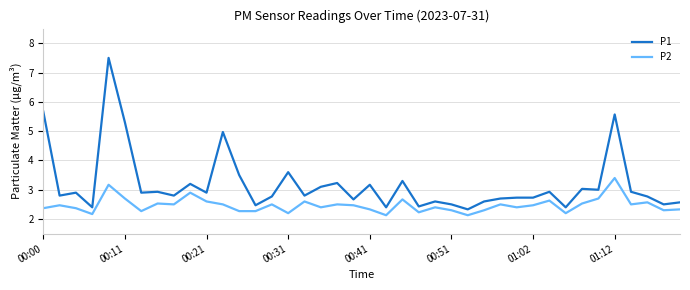

Which series has the largest total across all categories?

P1